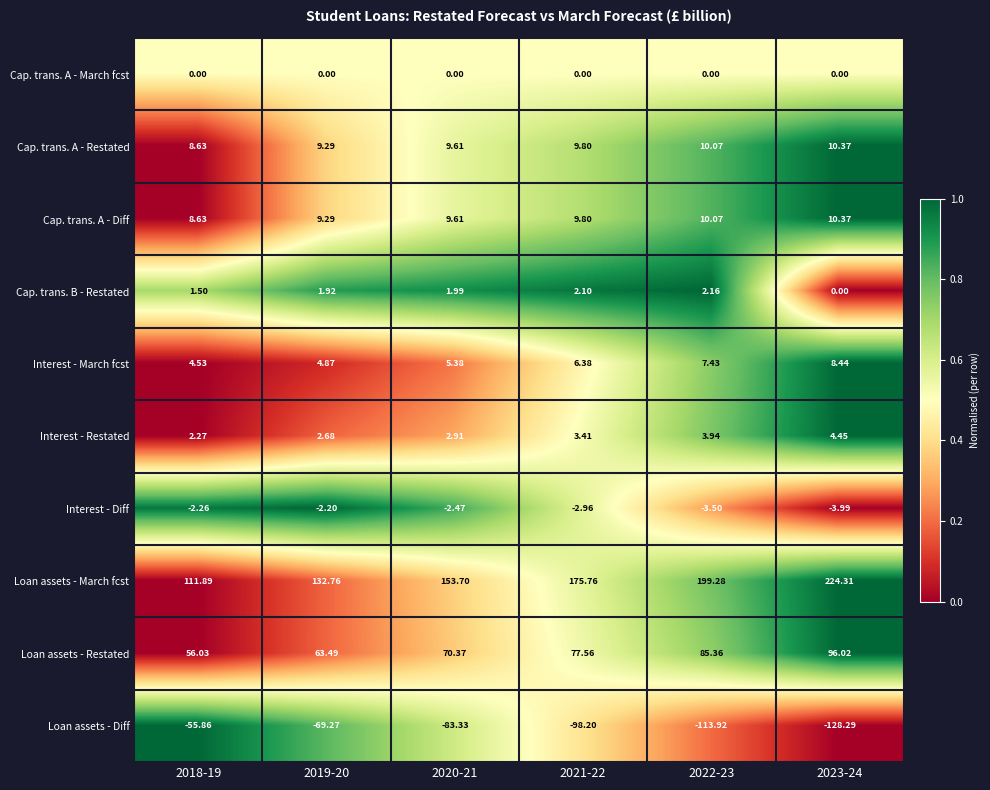

How many distinct data groups are displayed?

10